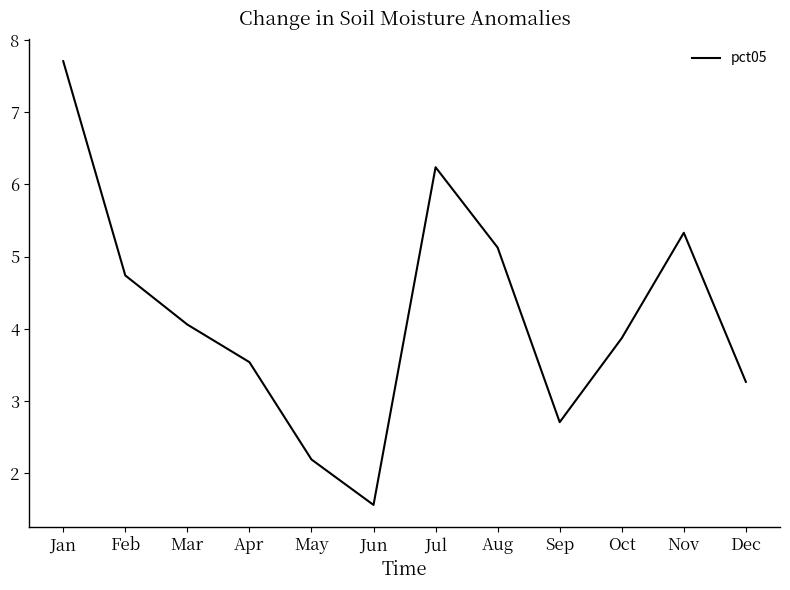

True or false: there are more than 2 points higher than both neighbors.

False